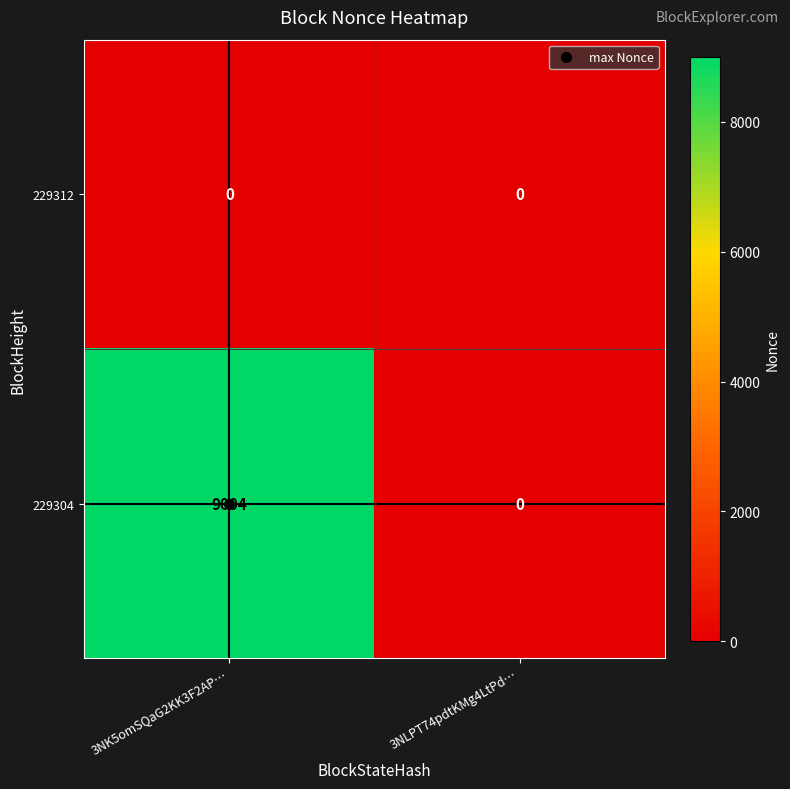

Which series changed the most between 3NK5omSQaG2KK3F2AP… and 3NLPT74pdtKMg4LtPd…?

229304